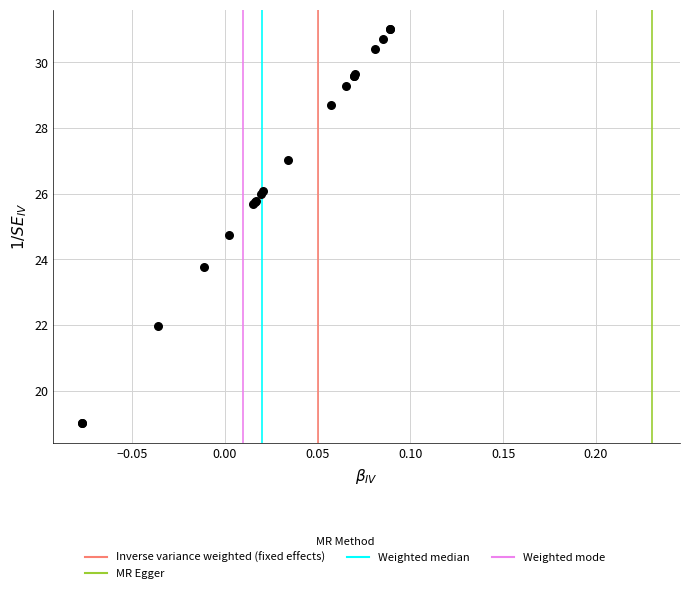

What Y value in the scatter plot is closest to 25?

24.7